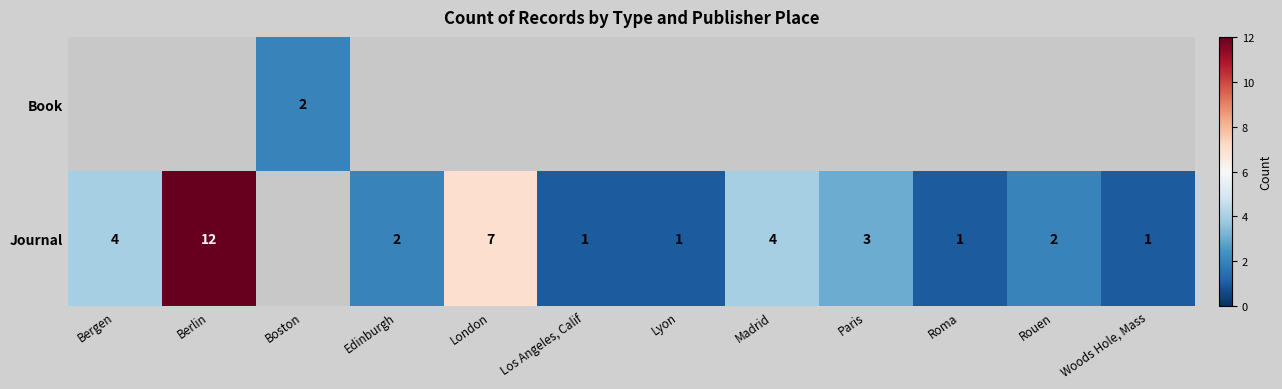

What value does the row_1 series have at Roma?

1.0